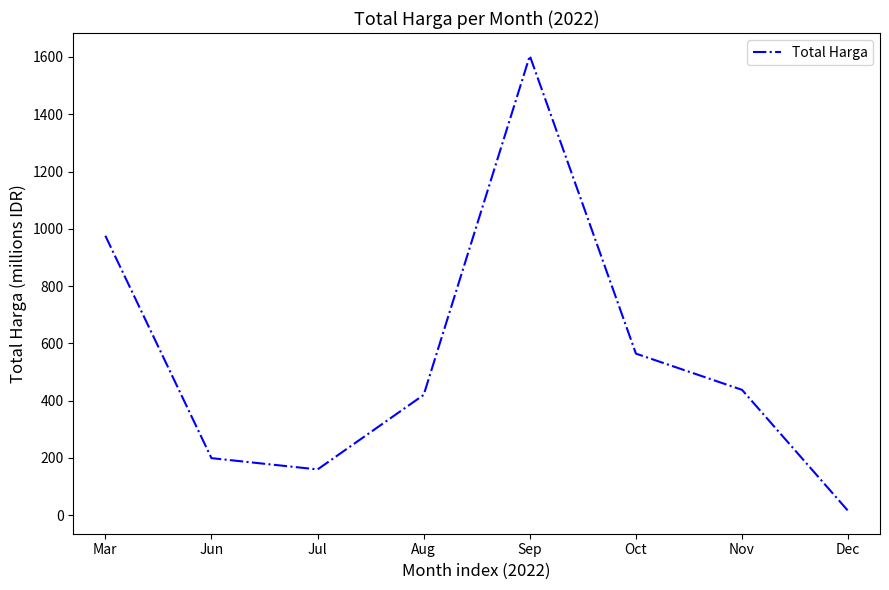

True or false: there are more than 0 points higher than both neighbors.

True